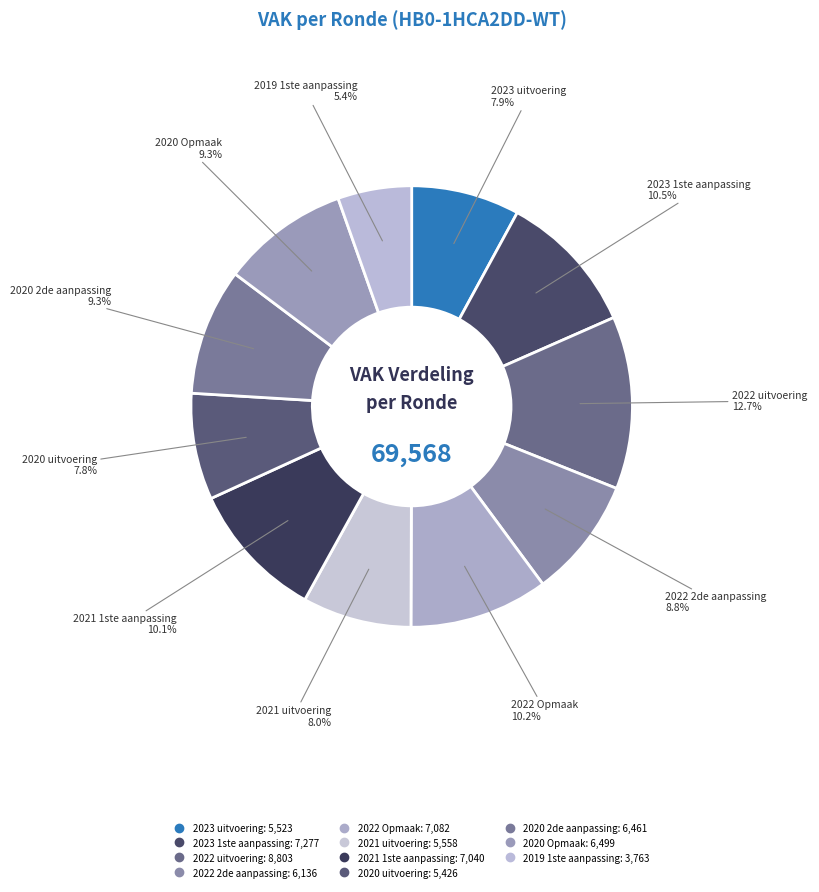

True or false: 2021 uitvoering accounts for 8% of the total.

True